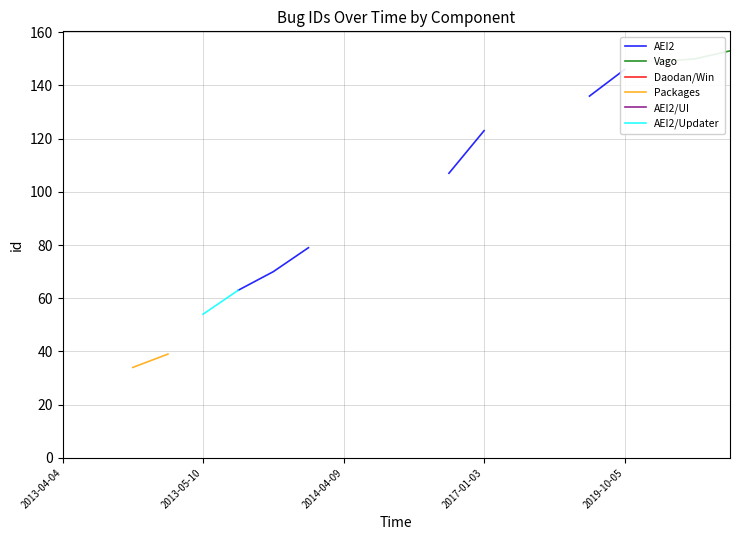

What is the value of the Packages point at the 4th from the left?

39.0